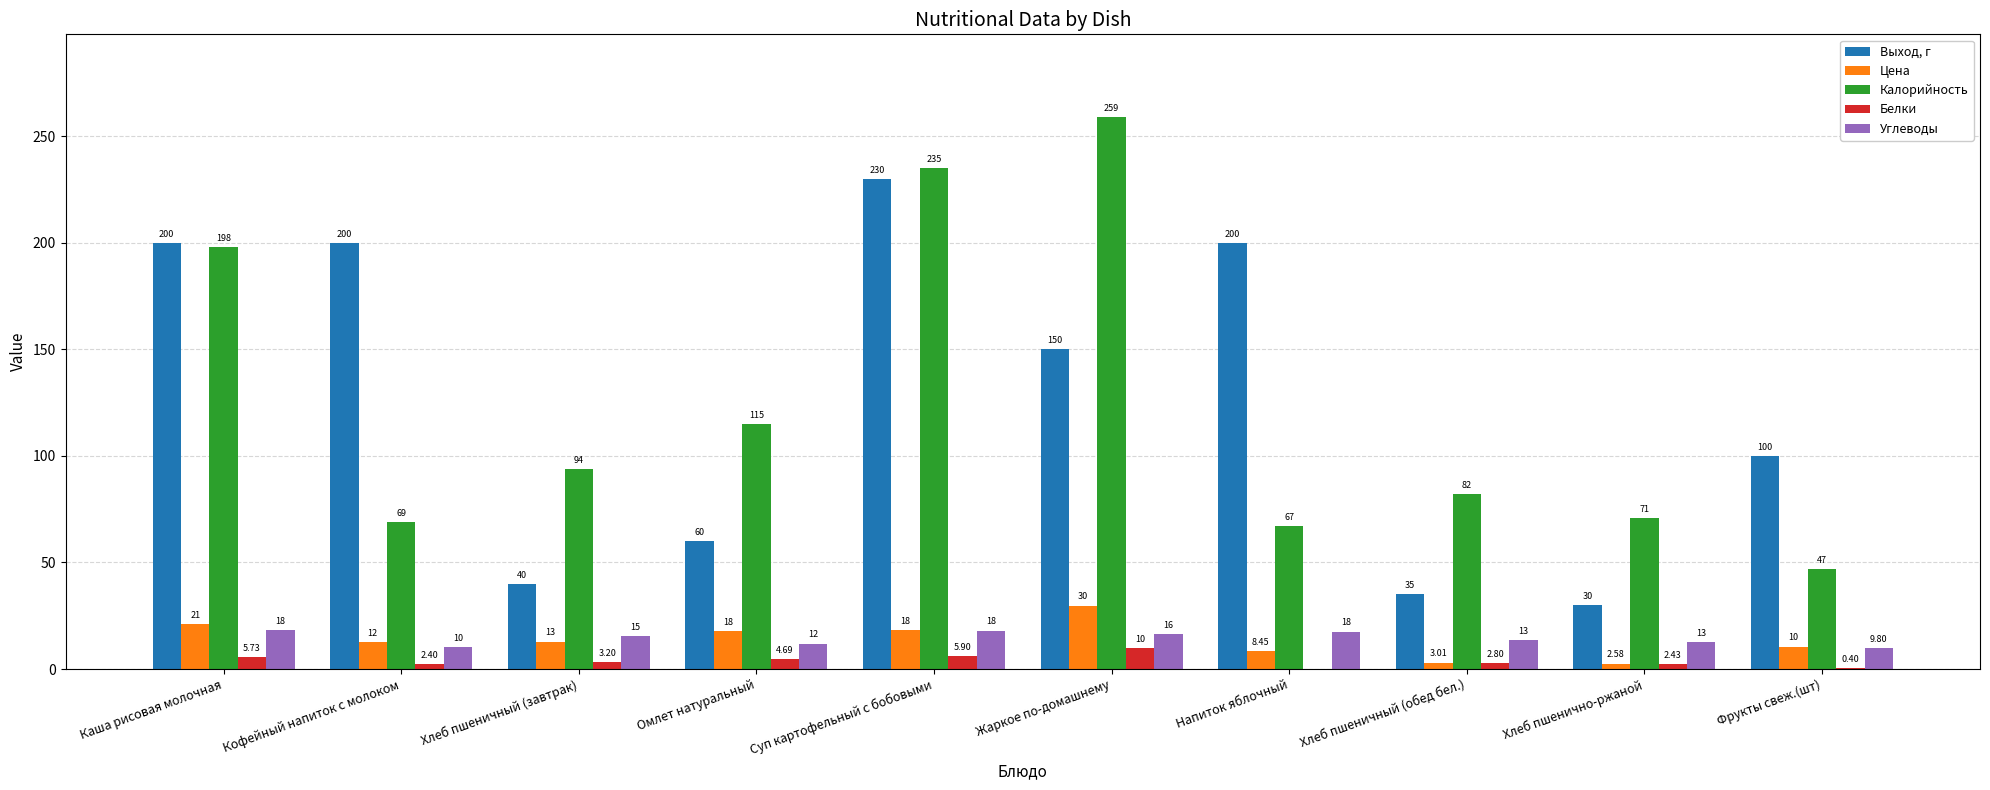

At which label does Калорийность first exceed 94?

Каша рисовая молочная